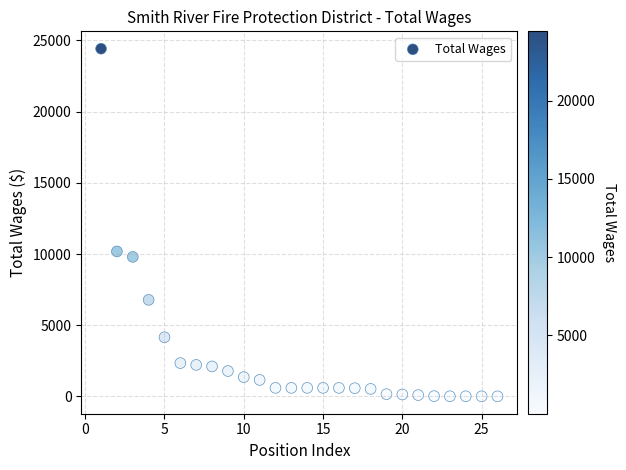

What Y value in the scatter plot is closest to 12213?

10184